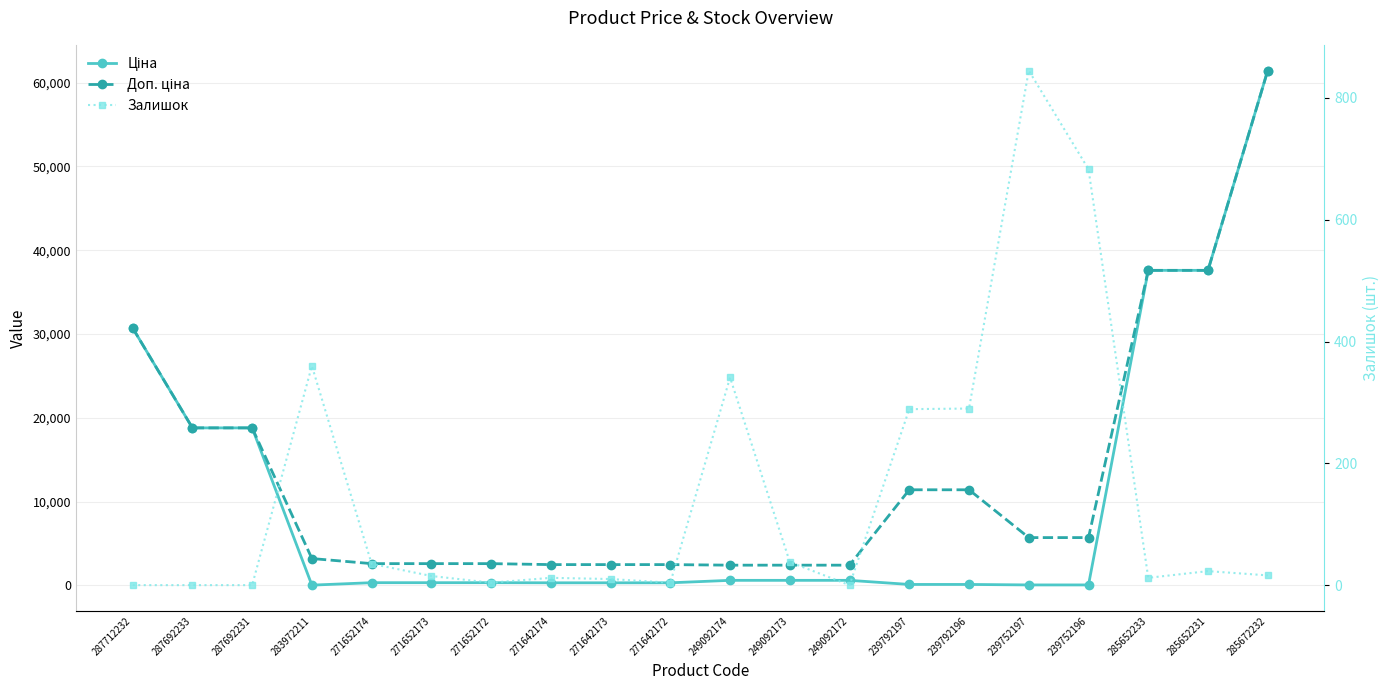

At 271652174, list the series in order from largest to smallest.

Доп. ціна, Ціна, Залишок